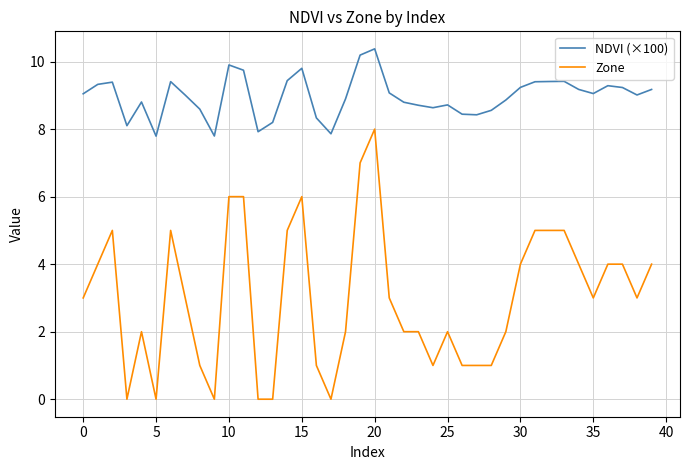

What is the sum of all NDVI (×100) values?

358.6